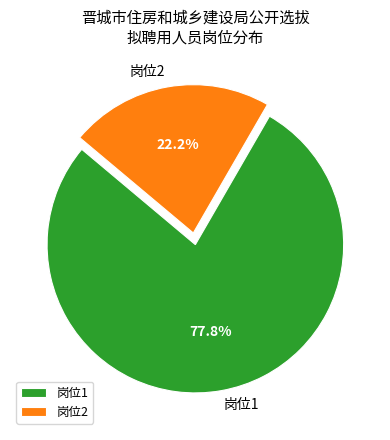

Is 岗位1 the majority of the pie?

Yes